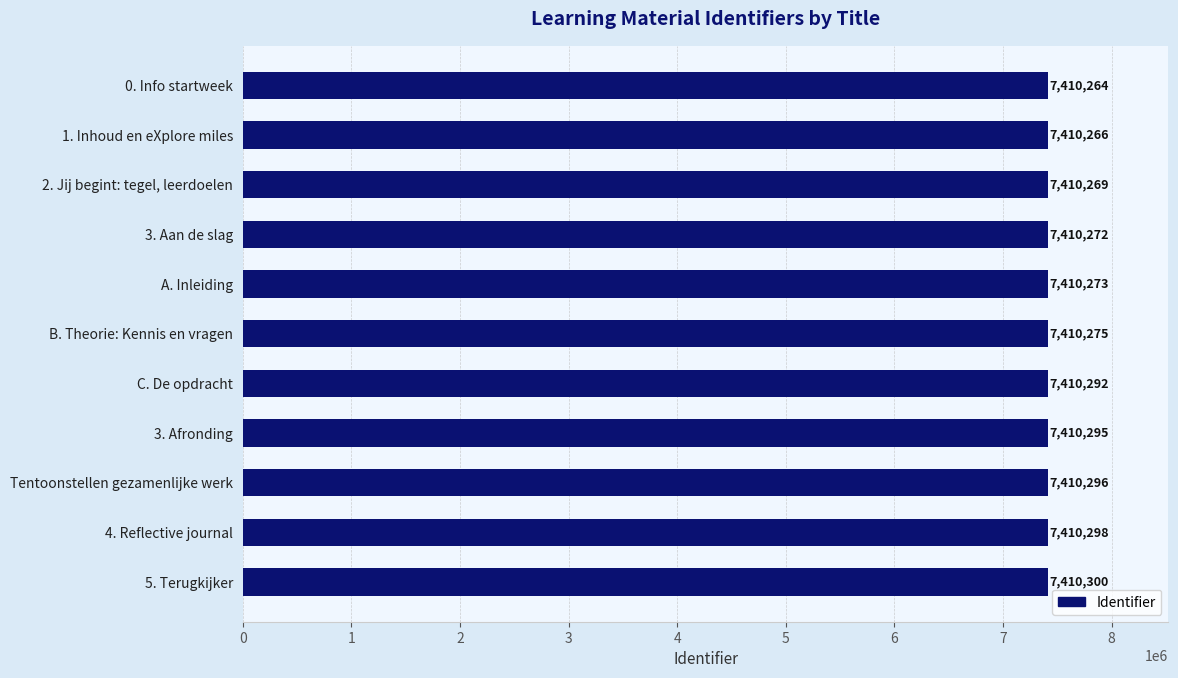

What value does the data have at Tentoonstellen gezamenlijke werk?

7410296